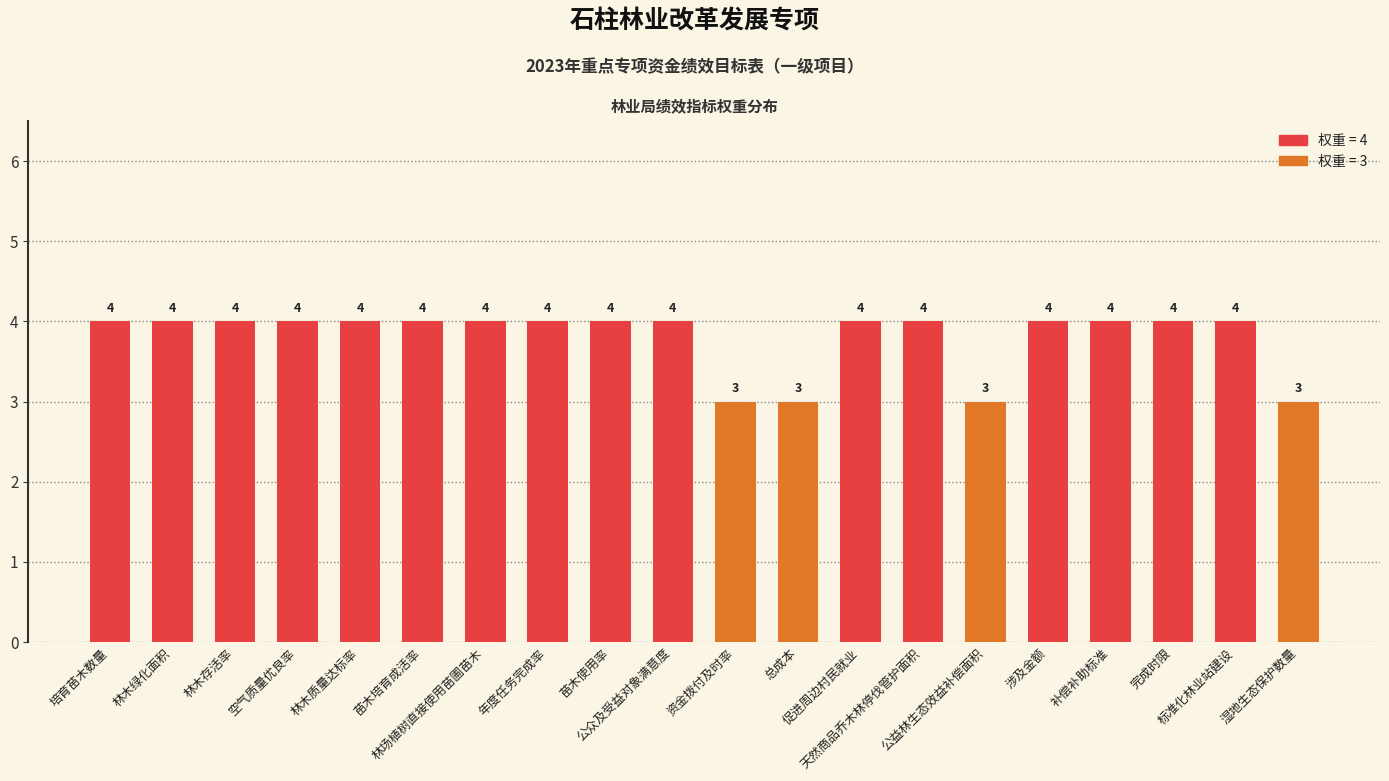

True or false: the data shows 1 at 林木质量达标率.

False